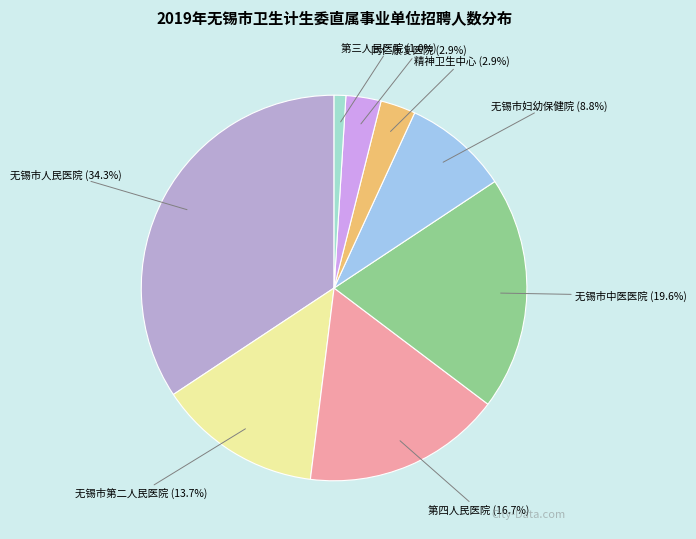

Which slice is the largest?

无锡市人民医院